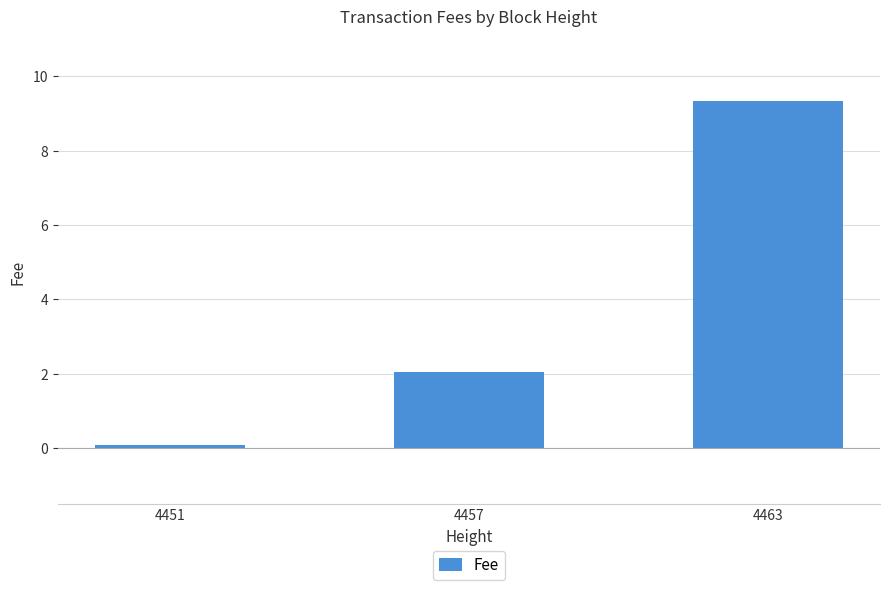

Reading left to right, transcribe all the data shown in this chart.

0.1	2.1	9.3